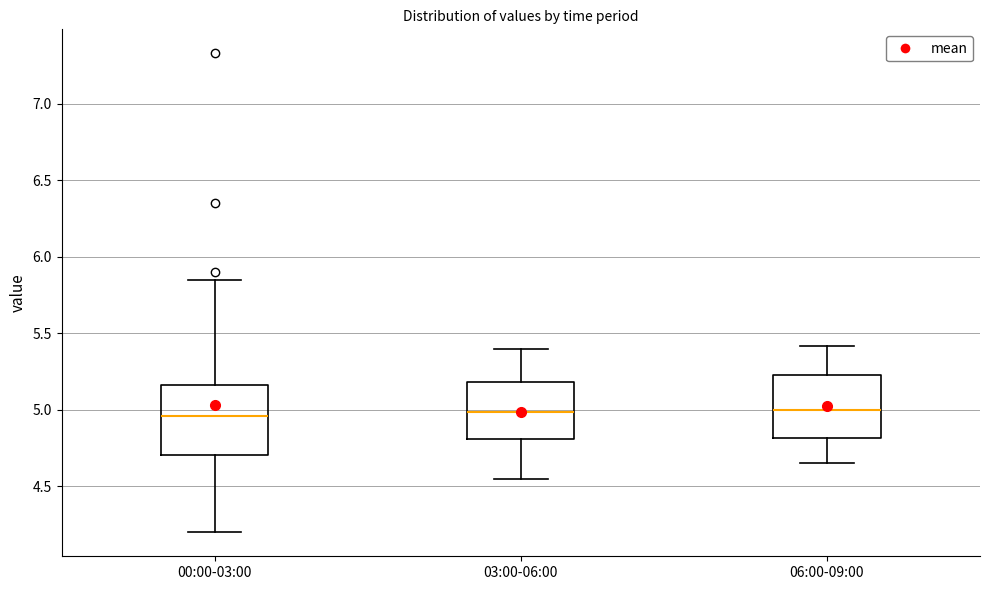

Reading left to right, read every box against the y-axis: the position of its median line, the range the box covers, and the ends of its whiskers. The values are not printed on the chart, so give them approximately, as read against the axis.

00:00-03:00: median 4.95, box 4.70 to 5.15, whiskers 4.20 to 5.85
03:00-06:00: median 5.00, box 4.80 to 5.20, whiskers 4.55 to 5.40
06:00-09:00: median 5.00, box 4.80 to 5.25, whiskers 4.65 to 5.40